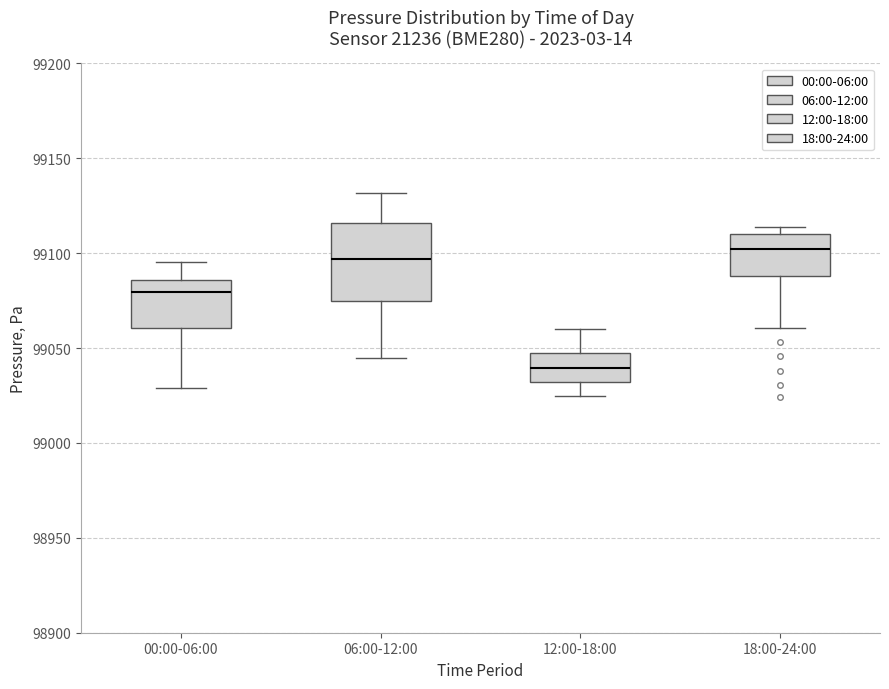

Reading left to right, read every box against the y-axis: the position of its median line, the range the box covers, and the ends of its whiskers. The values are not printed on the chart, so give them approximately, as read against the axis.

00:00-06:00: median 99080, box 99060 to 99085, whiskers 99030 to 99095
06:00-12:00: median 99095, box 99075 to 99115, whiskers 99045 to 99130
12:00-18:00: median 99040, box 99030 to 99045, whiskers 99025 to 99060
18:00-24:00: median 99100, box 99090 to 99110, whiskers 99060 to 99115